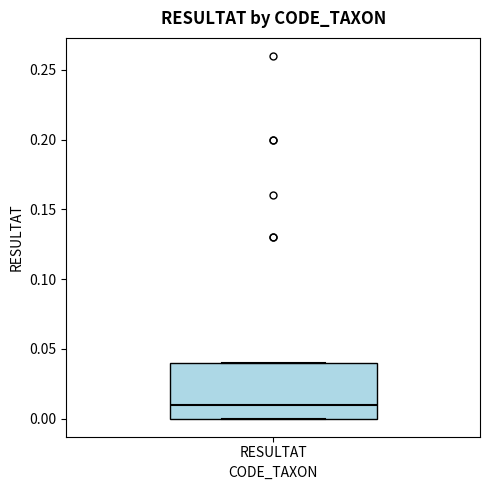

Transcribe this box plot: give where the median line is, the range the box spans, and where the two whiskers end, as read against the y-axis. The values are not printed on the chart, so give them approximately, as read against the axis.

median 0.01, box 0.00 to 0.04, whiskers 0.00 to 0.04